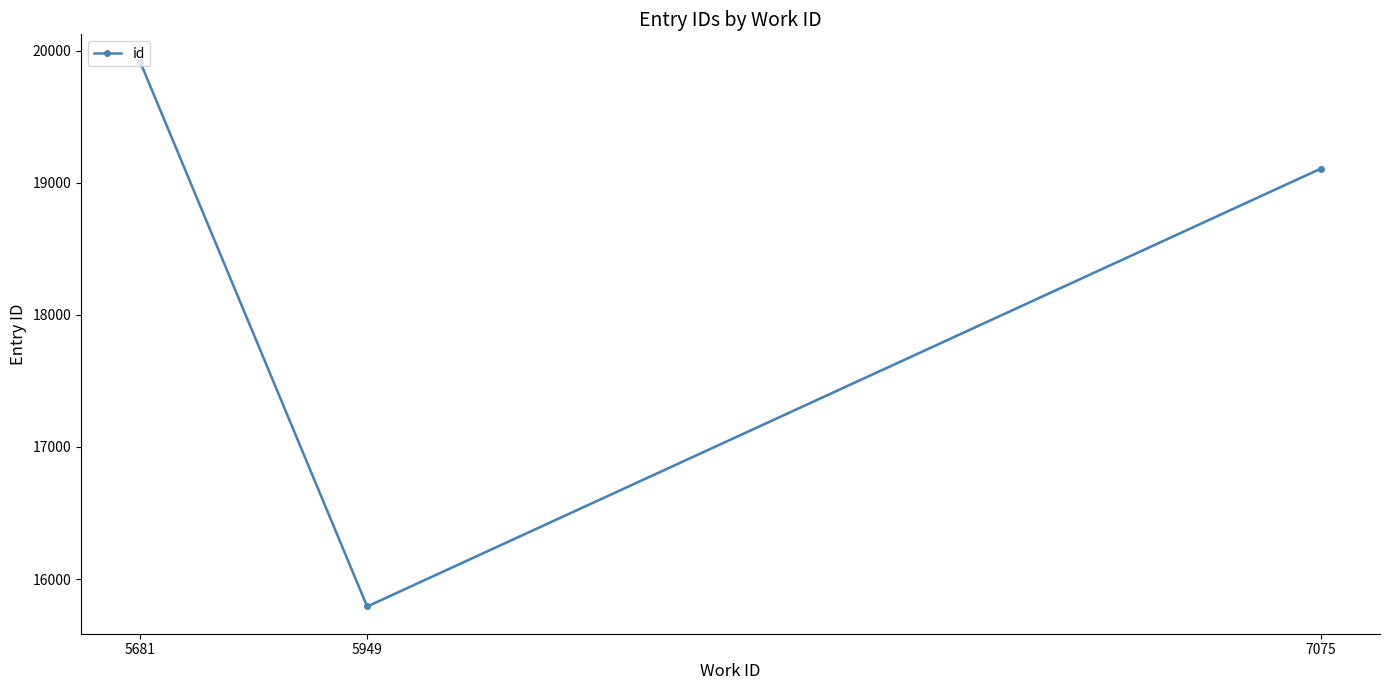

Between 5681 and 5949, which is larger?

5681